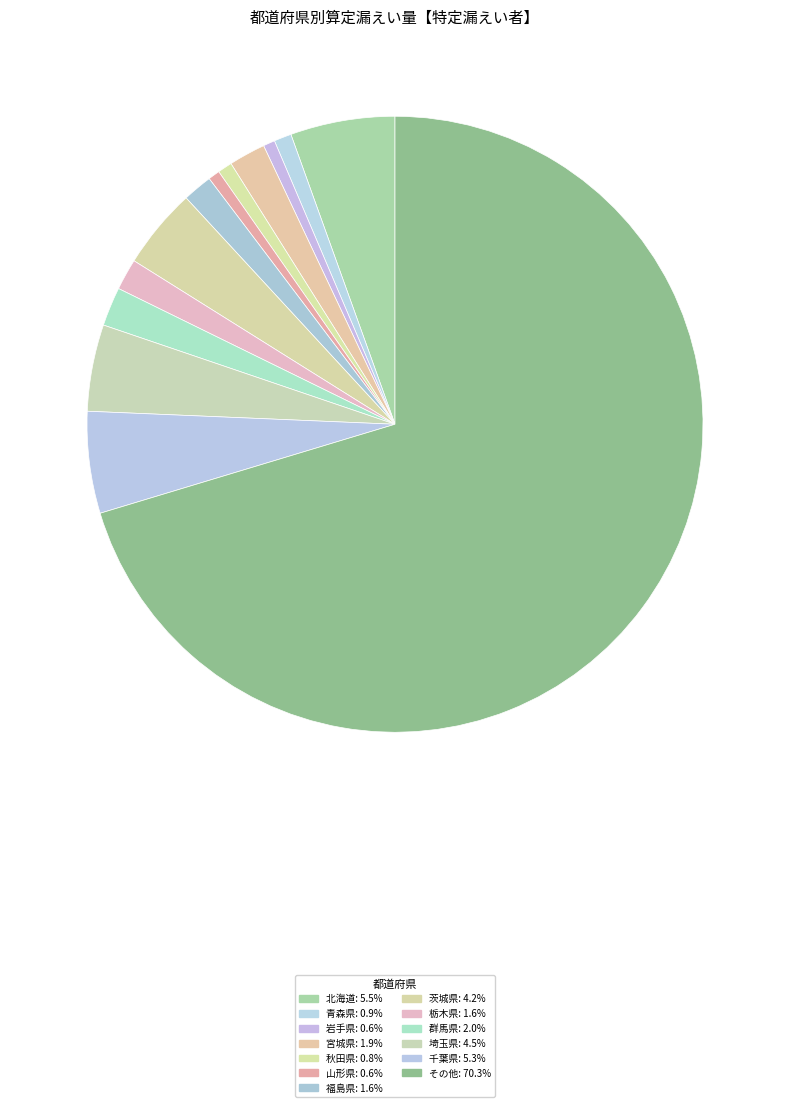

Which slice is the smallest?

山形県